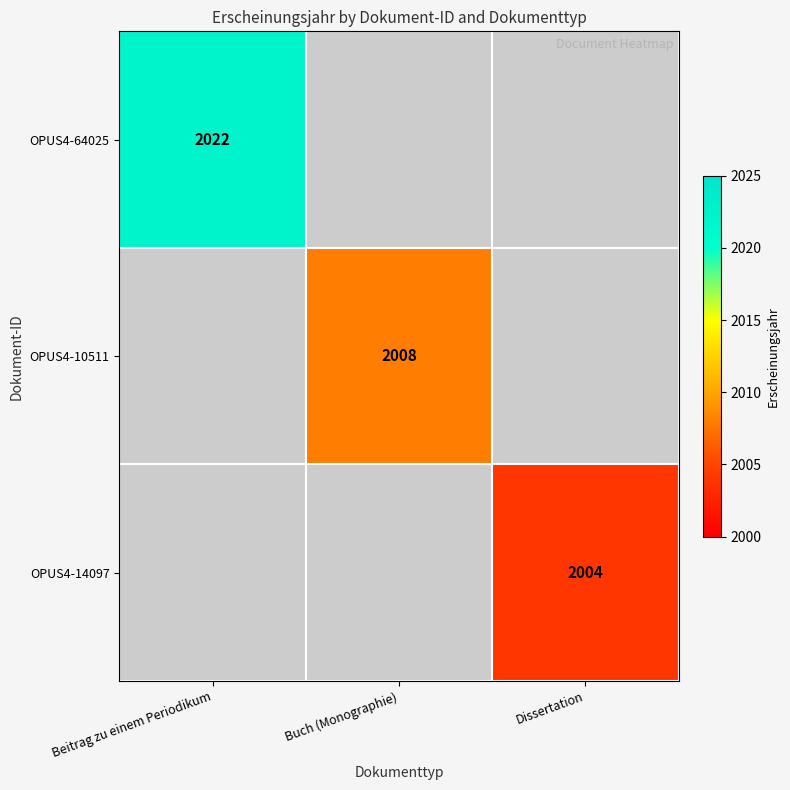

At which category does the chart reach its peak across all series?

Beitrag zu einem Periodikum